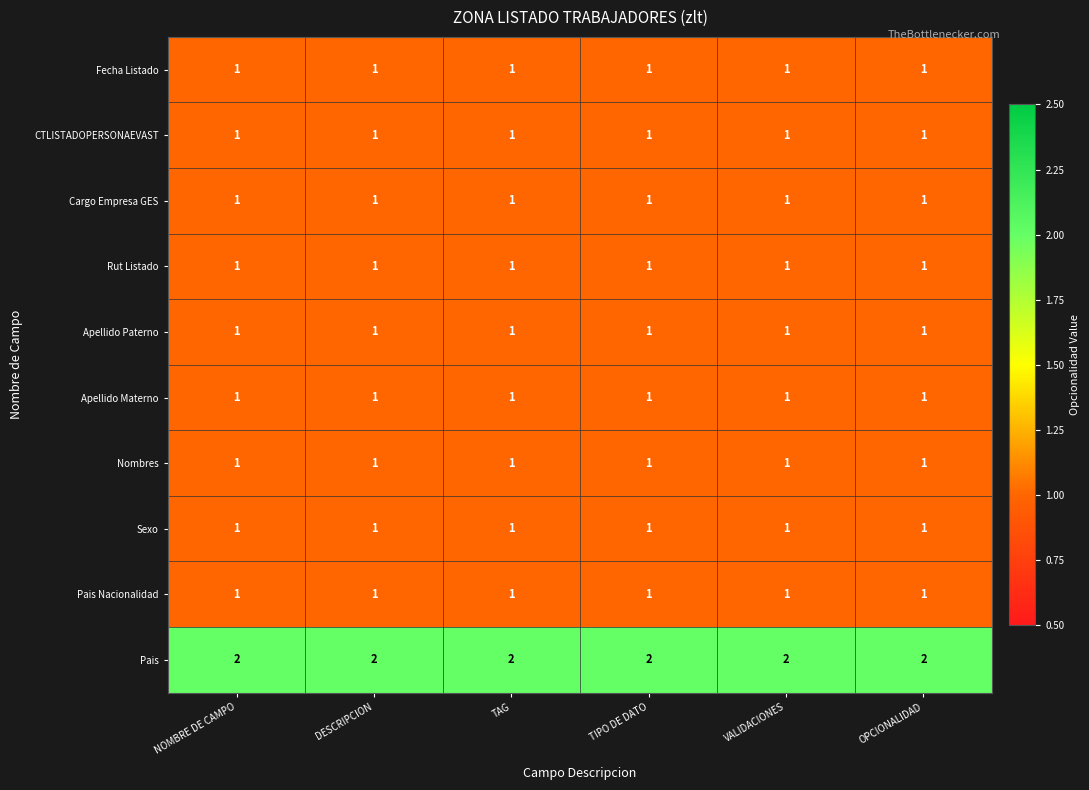

The value of Pais Nacionalidad at OPCIONALIDAD is 1. True or false?

True